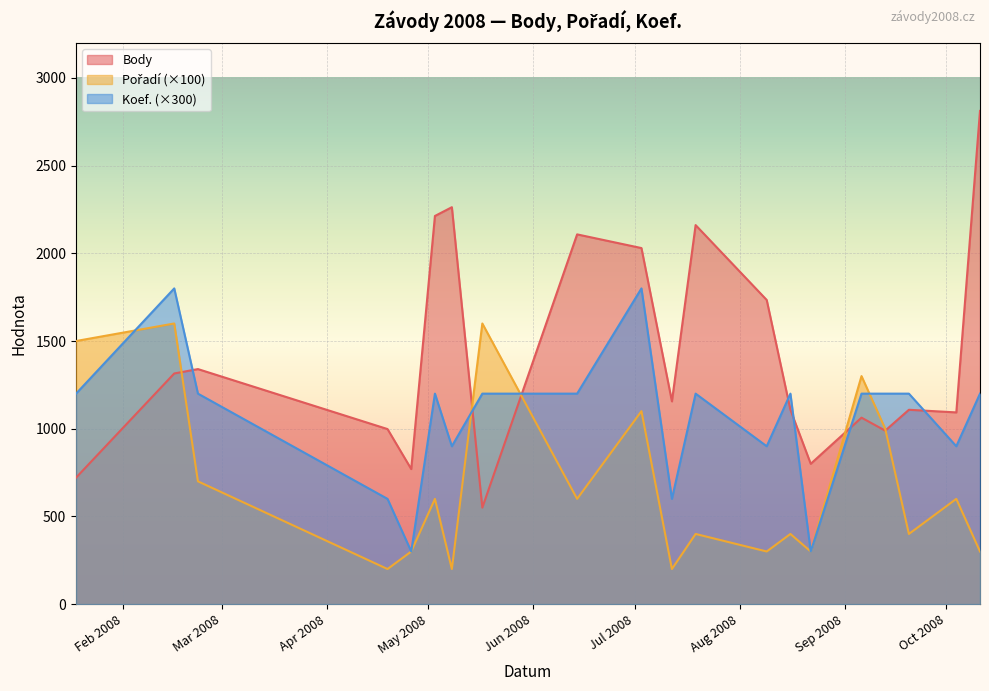

What is the difference between the Body values at 2008-02-16 and 2008-04-26?

545